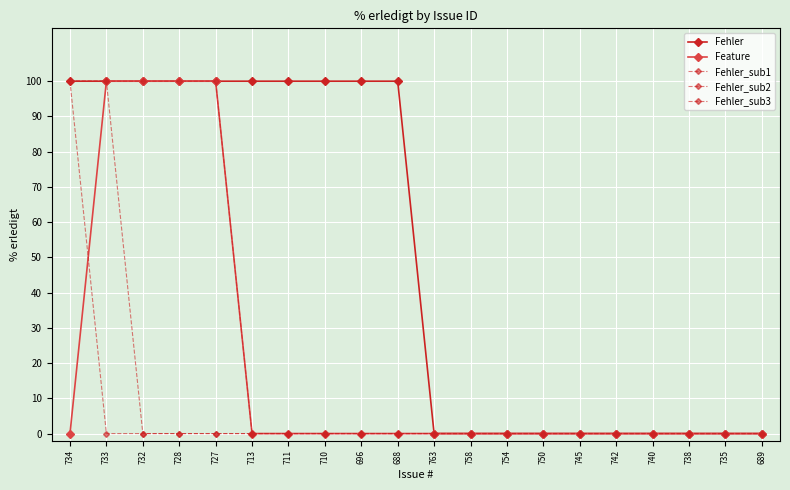

What is the difference between the maximum and minimum values in the Fehler_sub3 series?

100